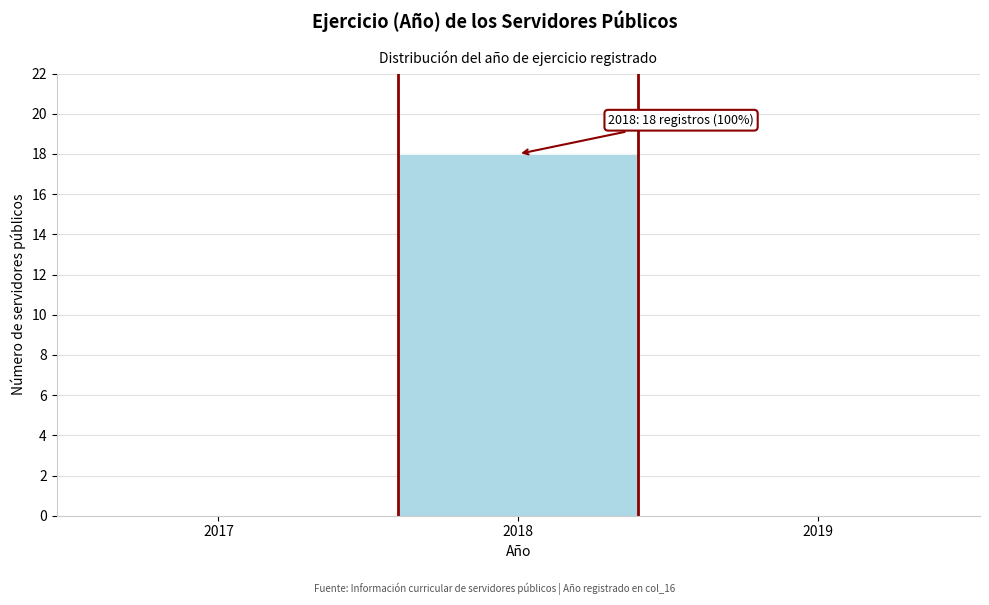

Reading right to left, extract all data points from this chart.

2019=0	2018=18	2017=0